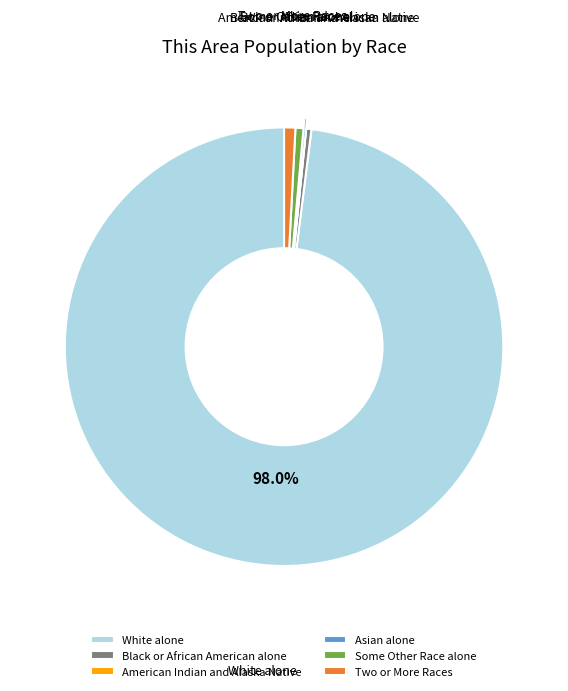

What is the ratio of the value at White alone to the value at Two or More Races?

118.4